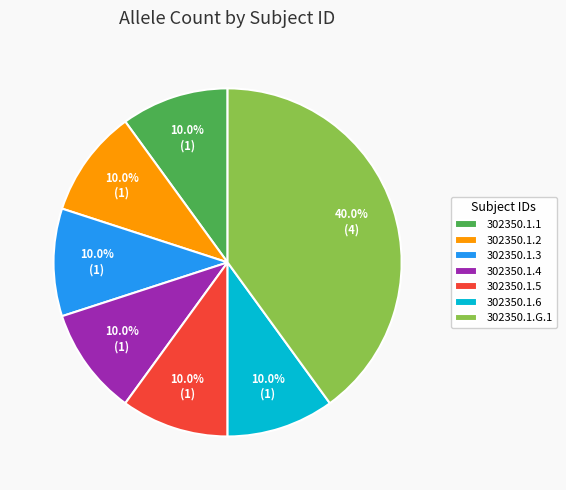

What percentage is NOT represented by 302350.1.3?

90.0%